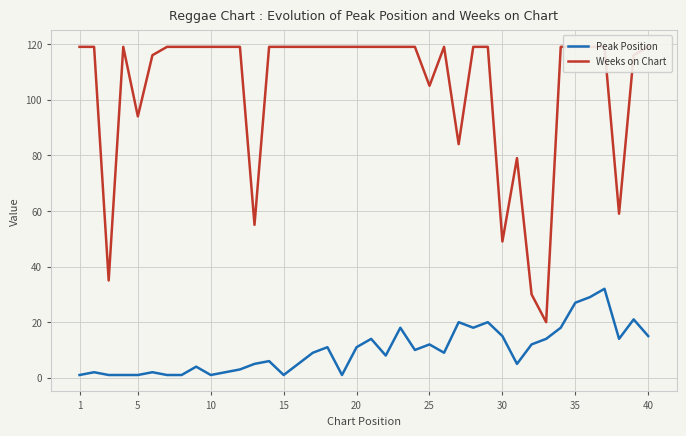

How many distinct data groups are displayed?

2